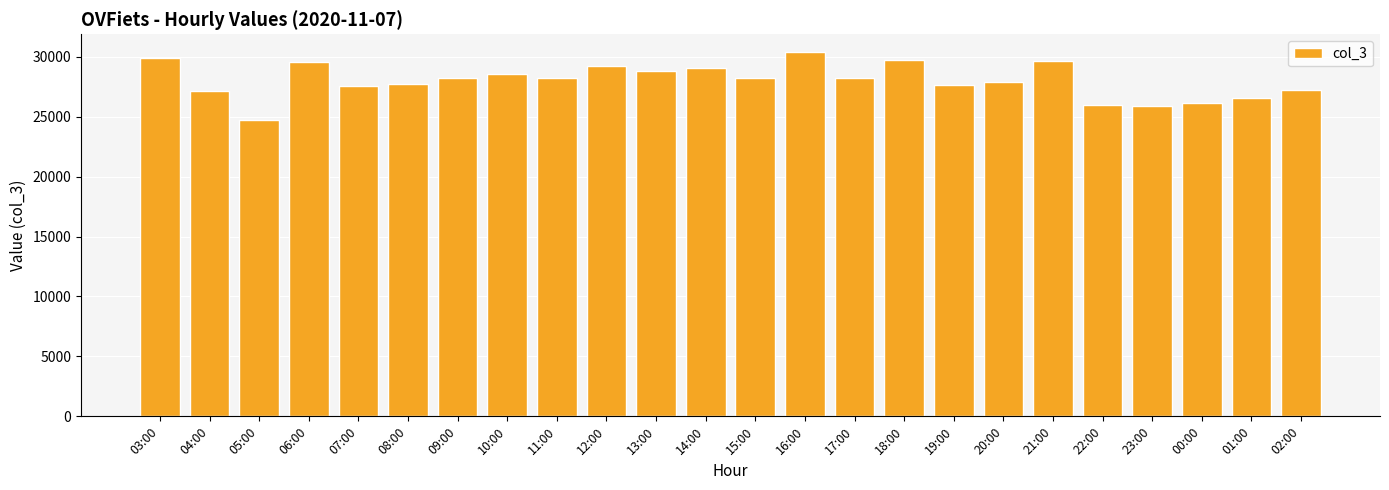

What is the approximate value at 09:00?

28236